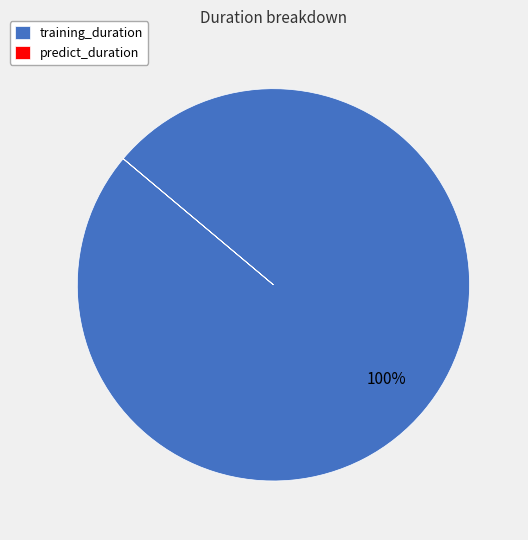

Is there a majority slice in this chart?

Yes